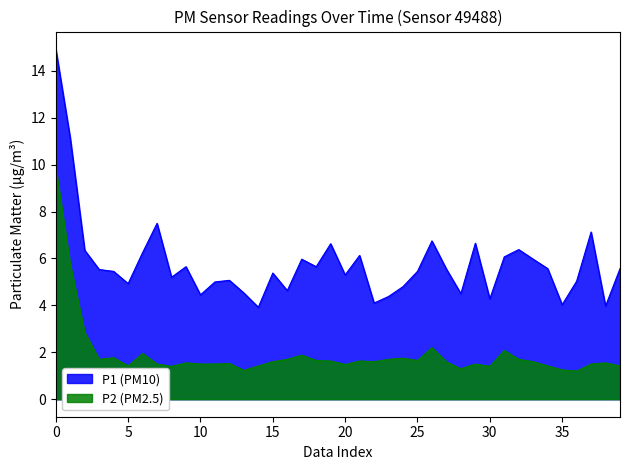

Rank the series by their average value, from lowest to highest.

P2 (PM2.5), P1 (PM10)